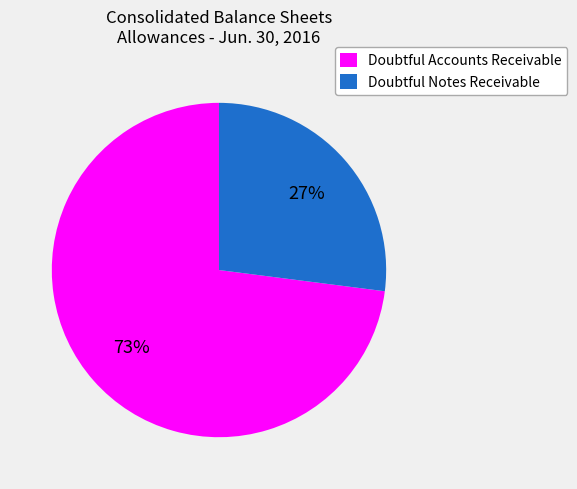

To the nearest percent, what is the difference between the largest and smallest slice percentages?

46%